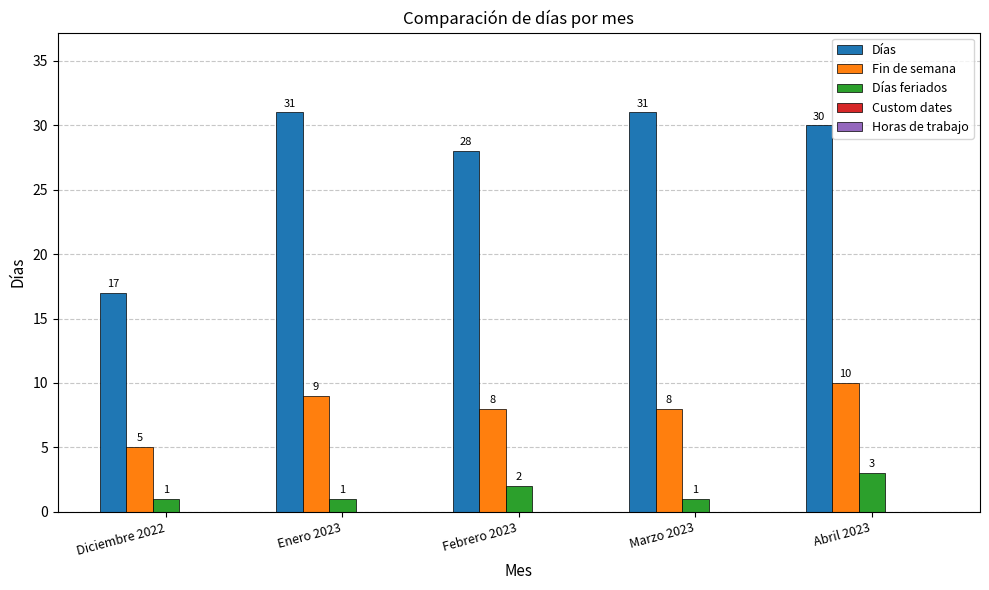

What is the difference between the highest and lowest values at Abril 2023?

27